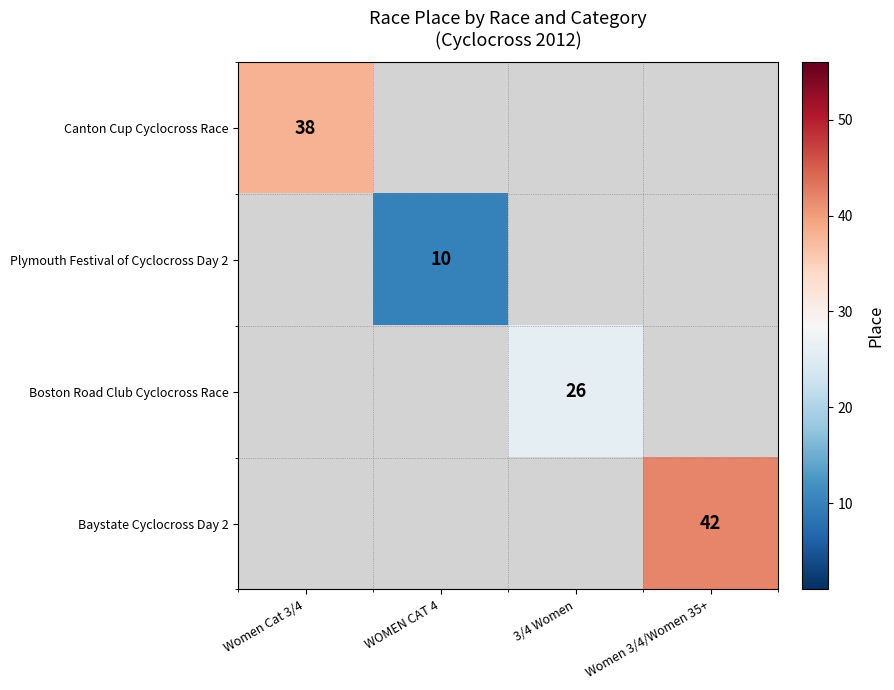

What is the maximum value shown in the chart?

42.0